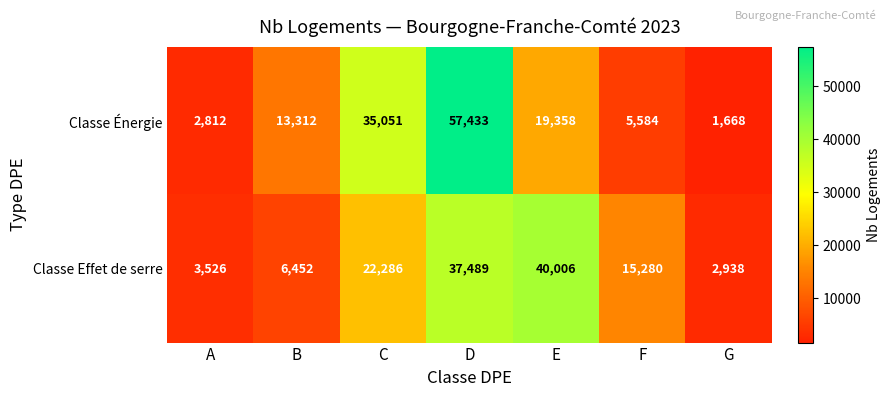

Which series has the widest spread of values?

Classe Énergie